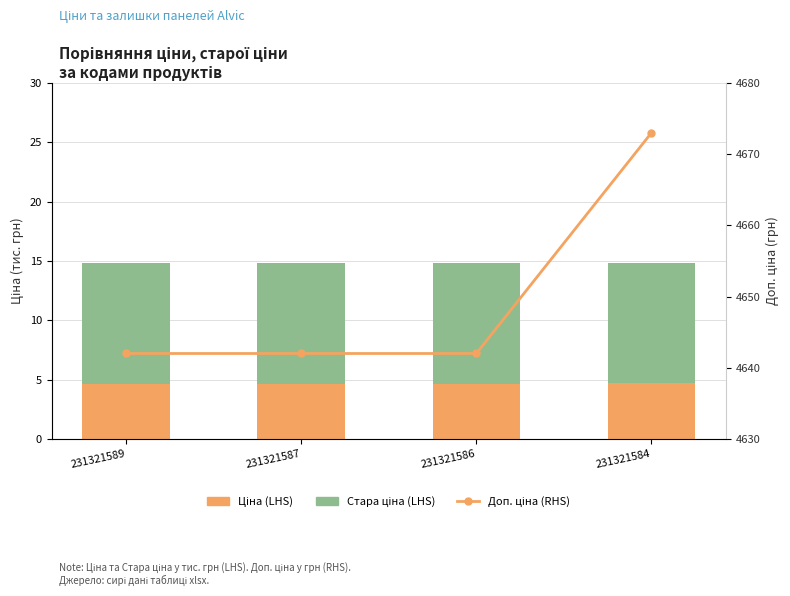

True or false: Доп. ціна (RHS) has a value of 3061.5 at 231321589.

False